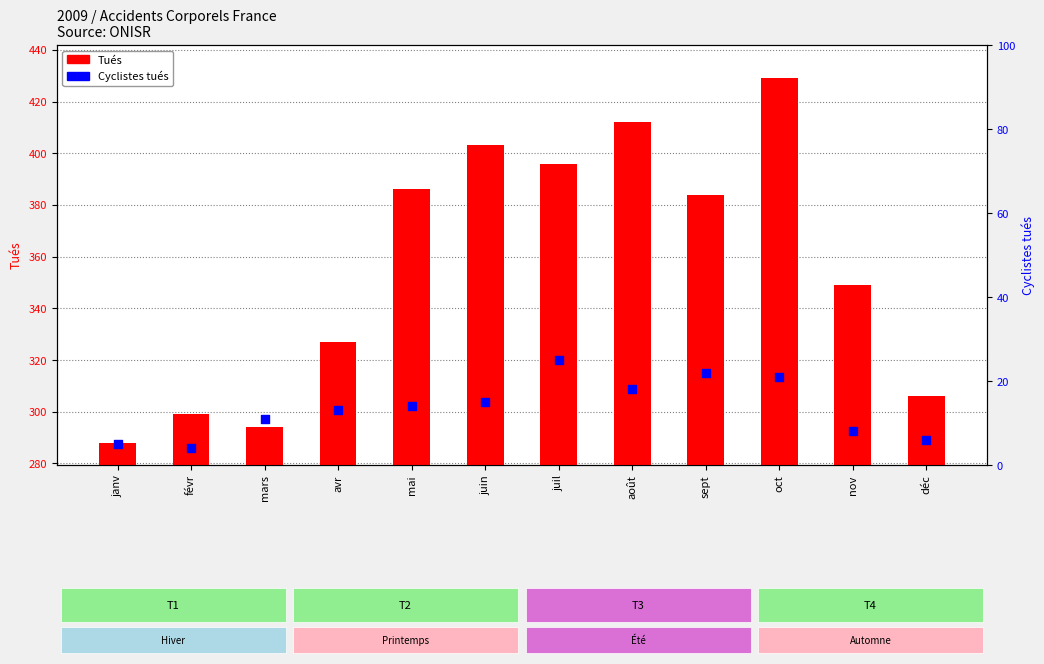

Which series contains the highest Y value?

Tués